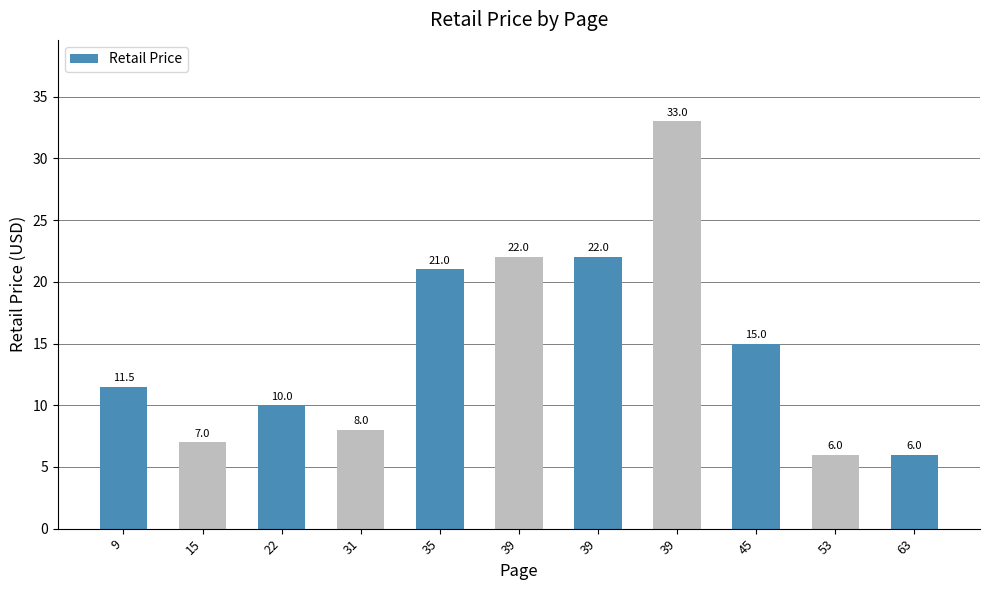

Reading right to left, what are all the values shown in this chart?

63=6.0	53=6.0	45=15.0	39=33.0	39=22.0	39=22.0	35=21.0	31=8.0	22=10.0	15=7.0	9=11.5